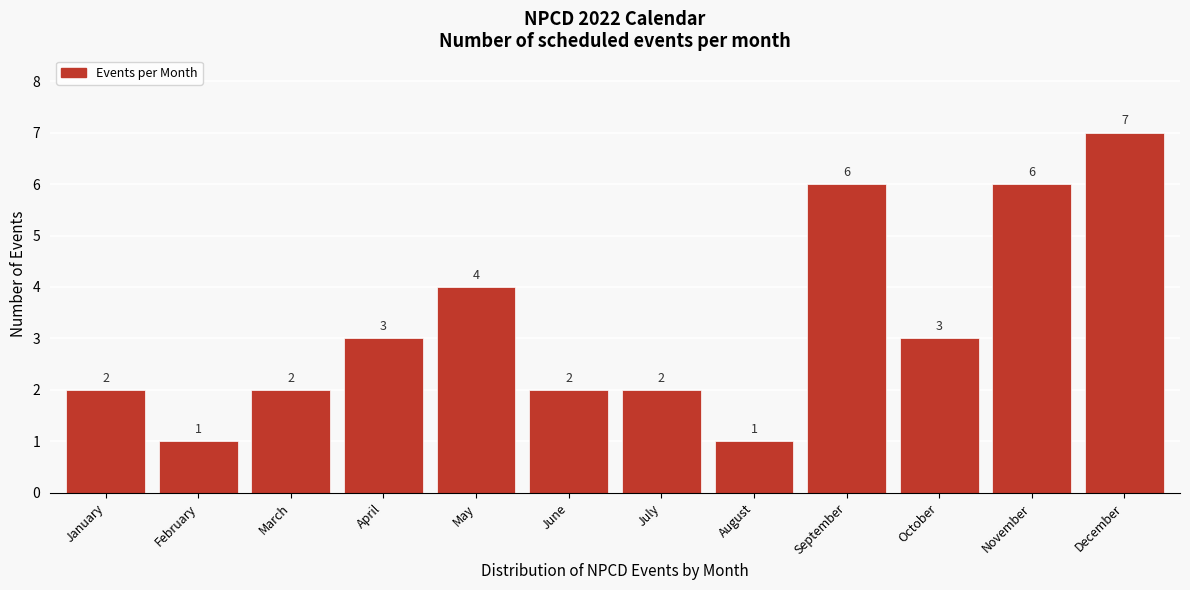

Reading right to left, what are all the values shown in this chart?

7	6	3	6	1	2	2	4	3	2	1	2